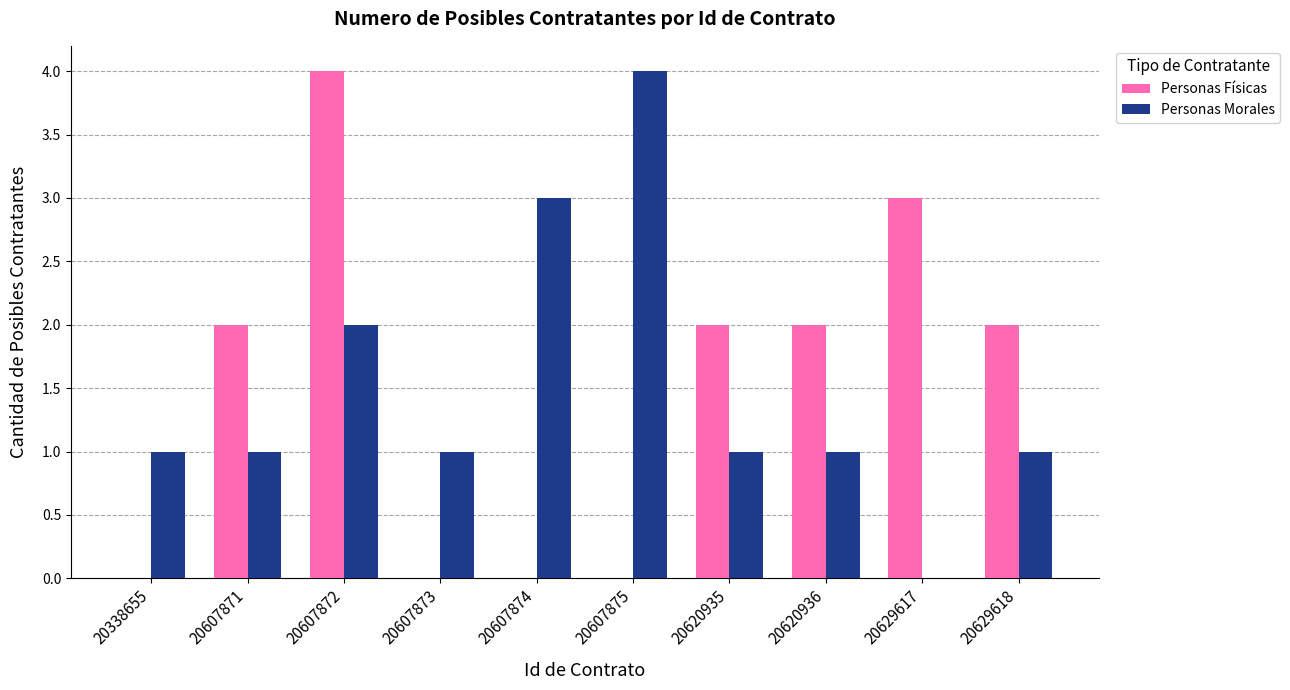

What are all the series names shown in the legend?

Personas Físicas, Personas Morales